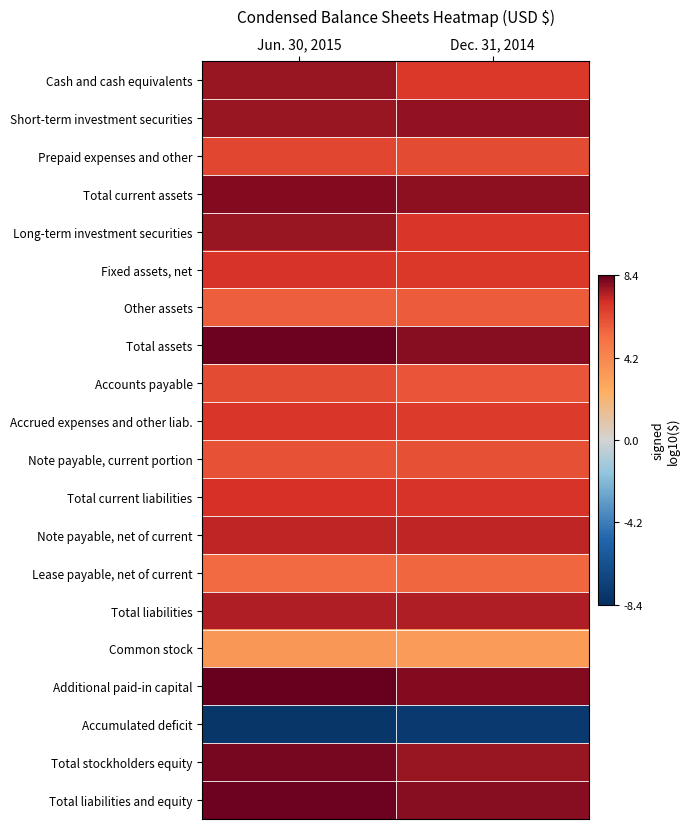

What is the total value across all series at Dec. 31, 2014?

121.3